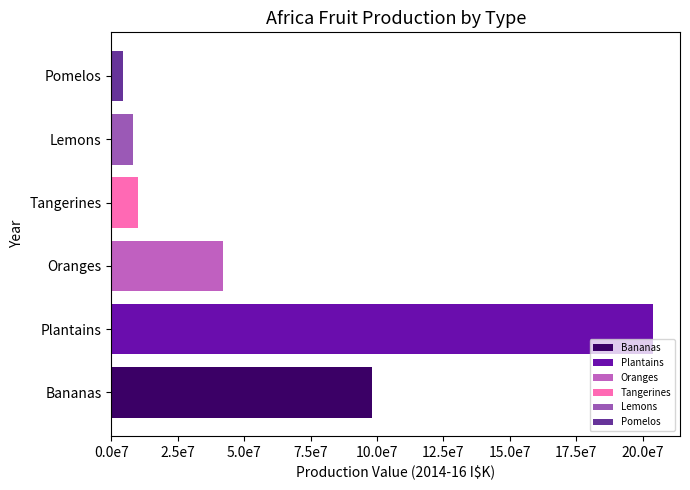

What is the difference between the maximum and minimum values in the Pomelos series?

128185